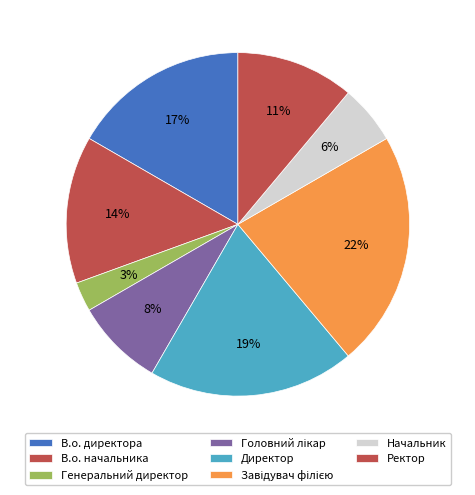

To the nearest percent, what is the difference between the Завідувач філією and В.о. начальника slice percentages?

8%